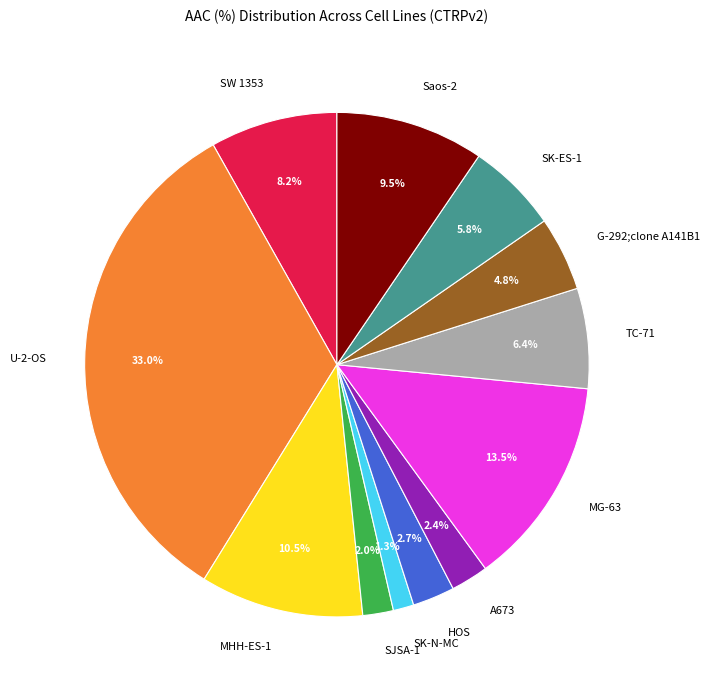

Is it true that U-2-OS is 33% of the pie?

True